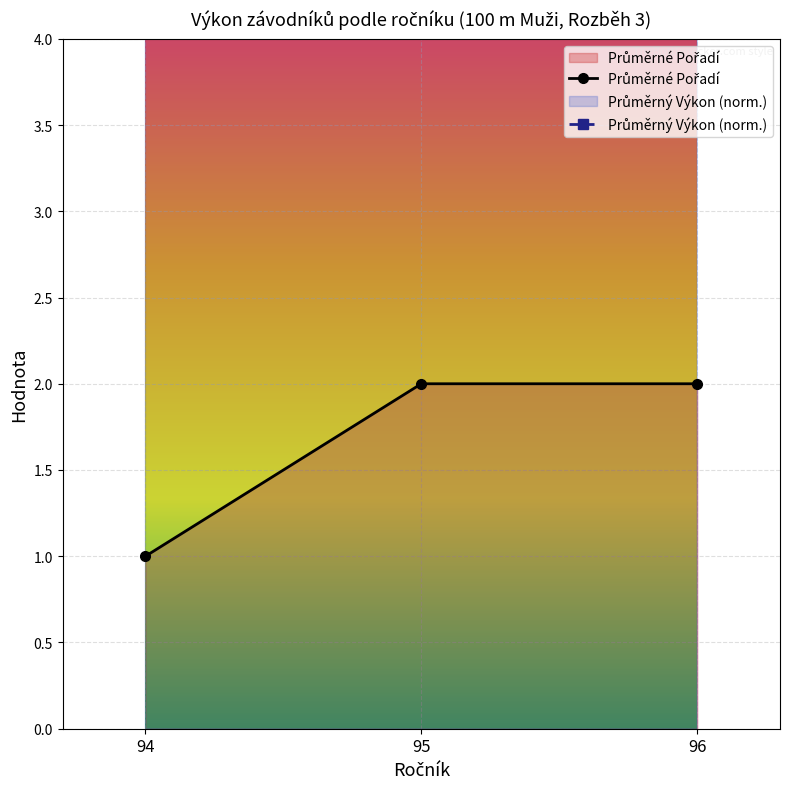

Reading right to left, extract all data points from this chart.

Průměrné Pořadí: 96=2.0	95=2.0	94=1.0
Průměrný Výkon (norm.): 96=7.6	95=6.9	94=9.2